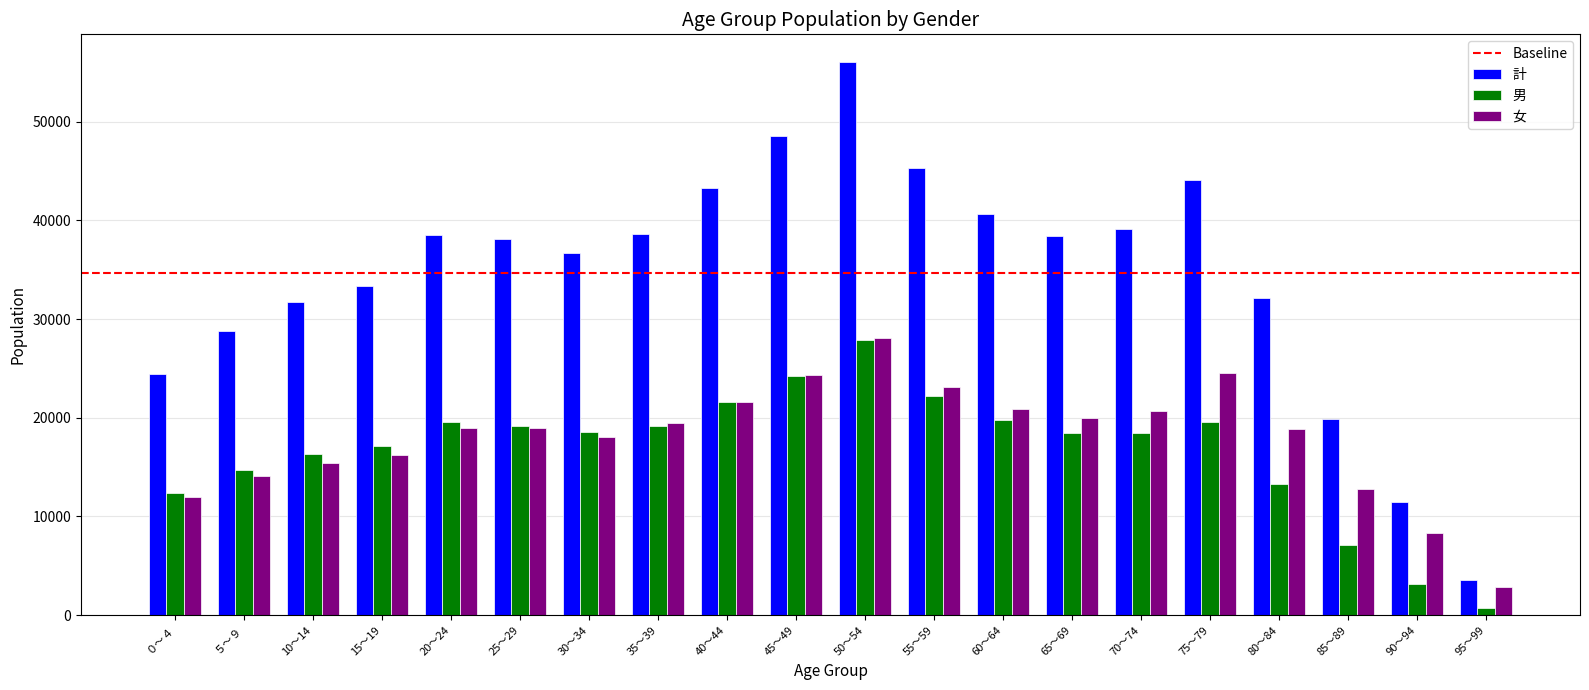

What is the difference between the 男 values at 10～14 and 25～29?

2813